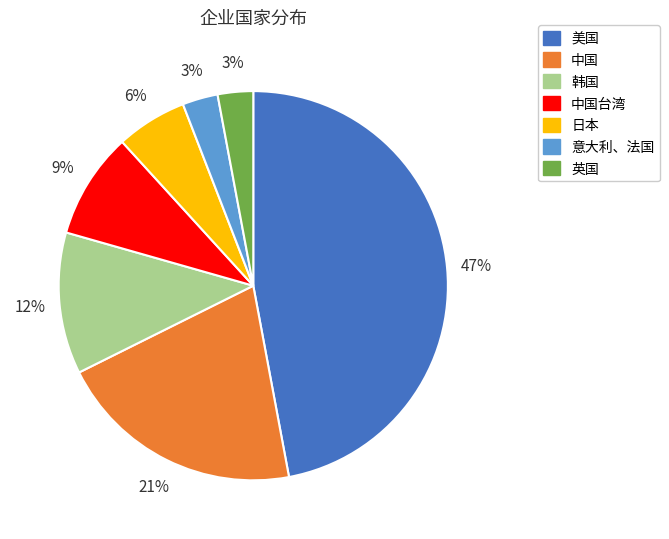

To the nearest percent, what is the average slice percentage?

14%